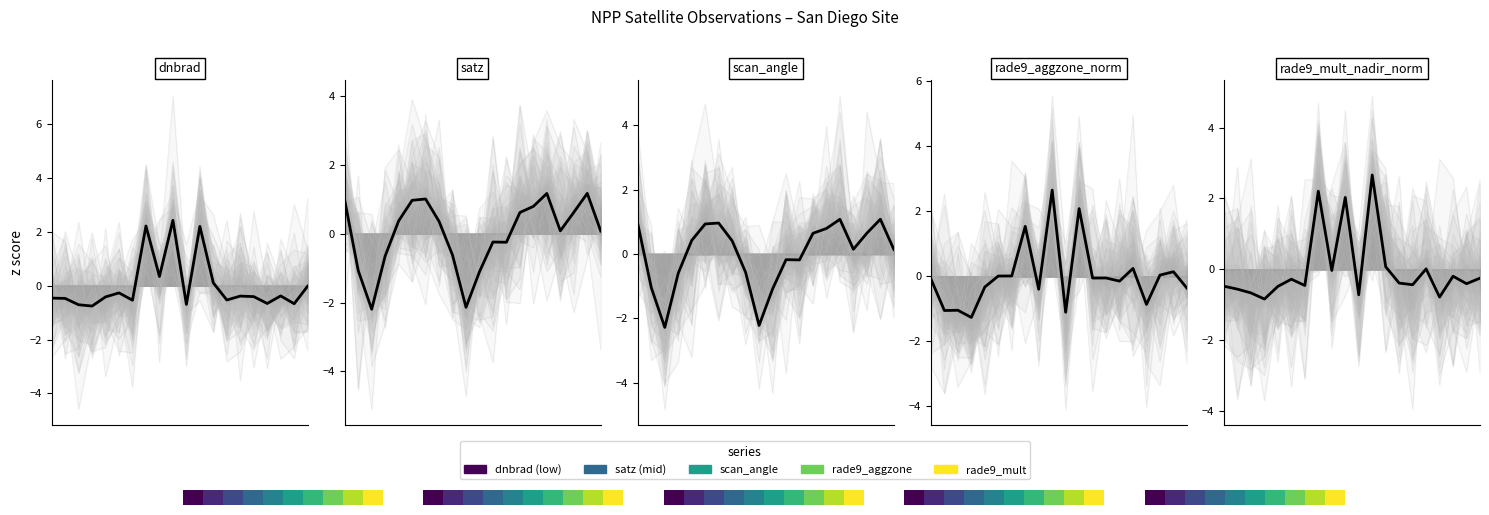

List the series in order of their peak value, lowest first.

scan_angle, satz, dnbrad, rade9_aggzone_norm, rade9_mult_nadir_norm